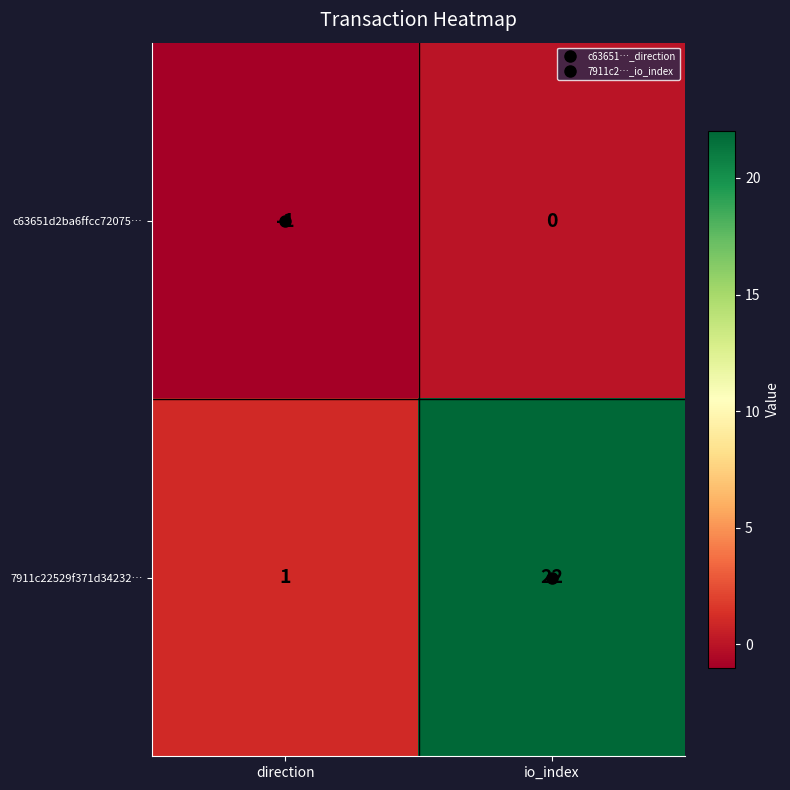

Which series changed the most between direction and io_index?

7911c22529f371d34232…